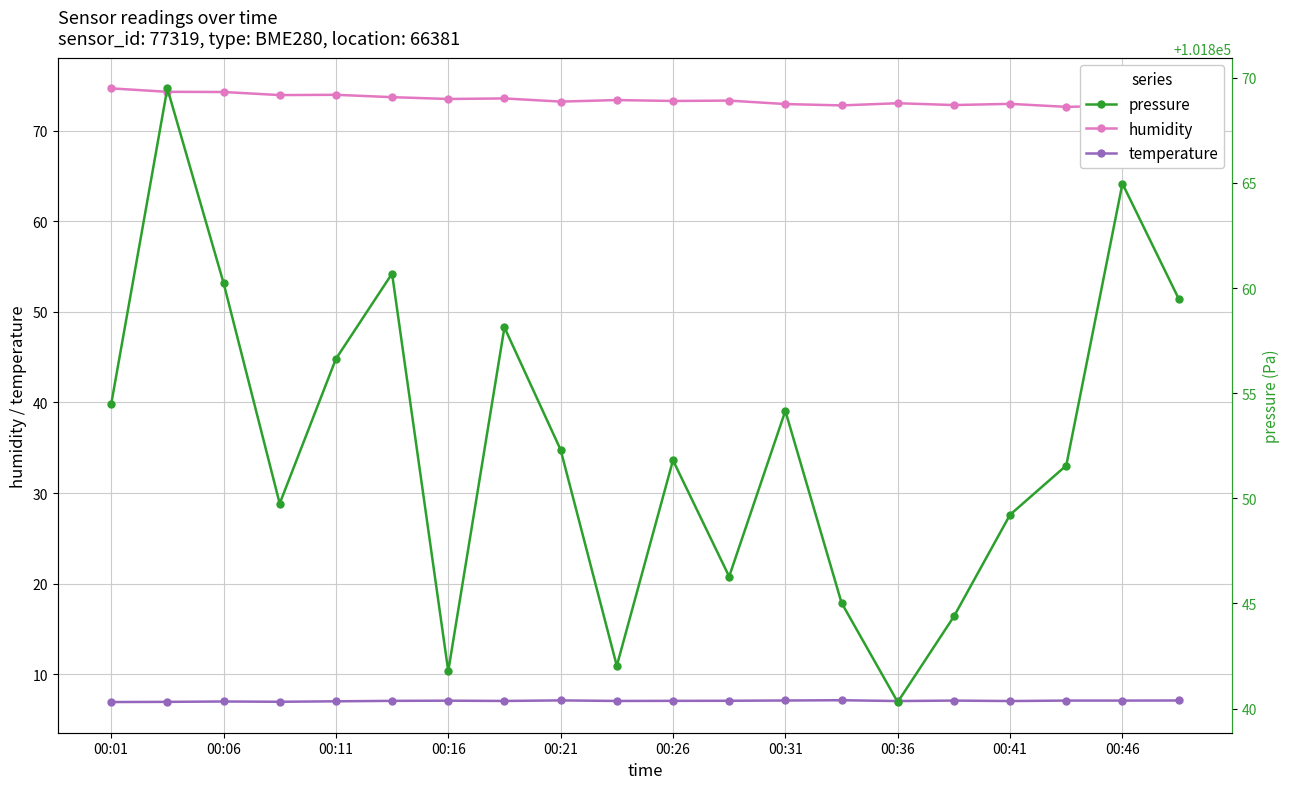

The temperature series shows 7.0 at 00:36. True or false?

True